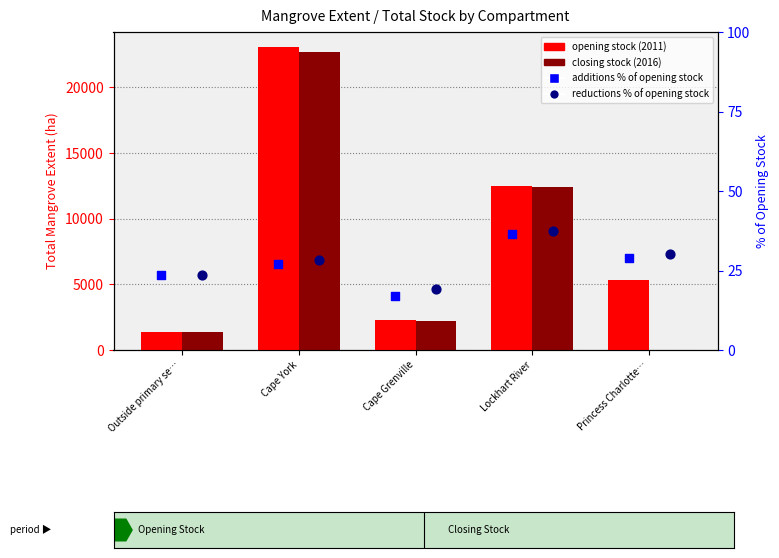

At which category is the sum across all series the highest?

Cape York